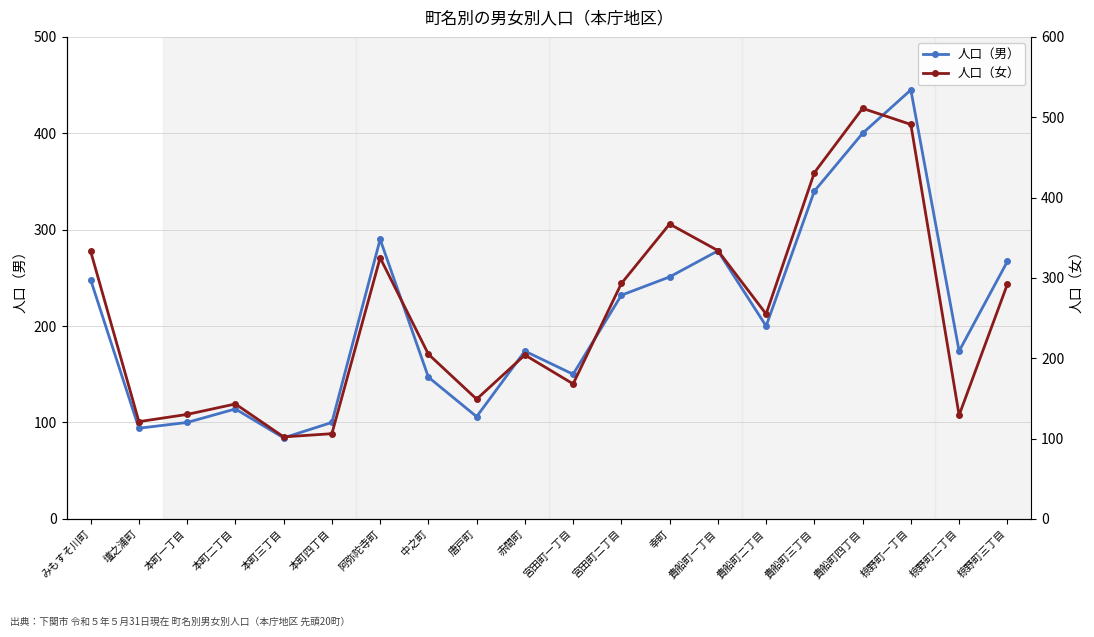

How many interior local peaks does the 人口（男） series have?

5